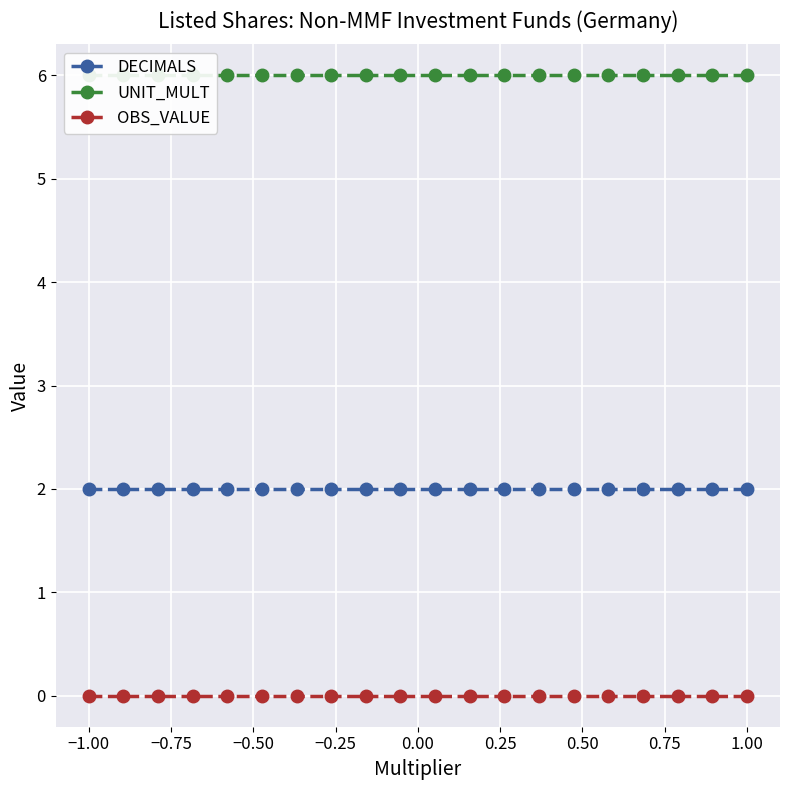

What is the highest value of the UNIT_MULT series?

6